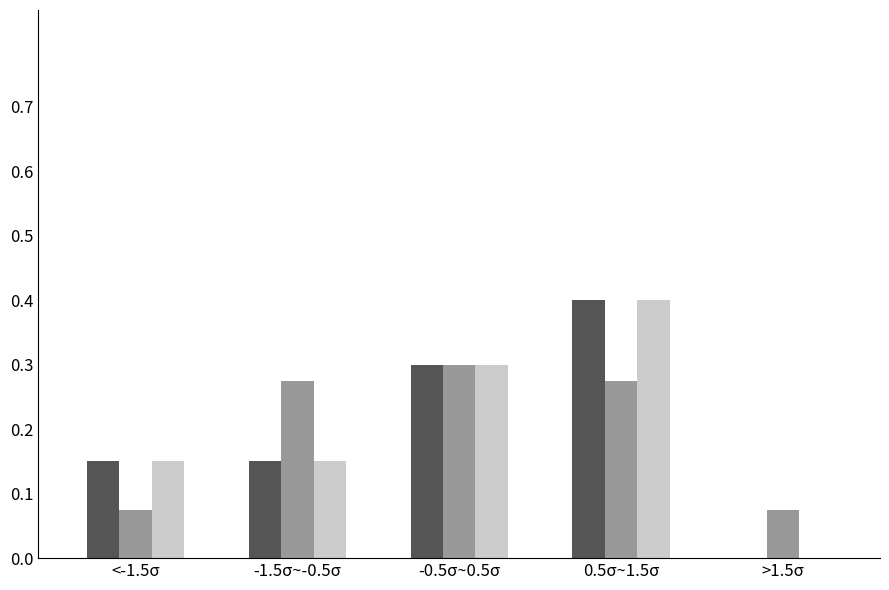

What is the total value across all series at -1.5σ~-0.5σ?

0.6